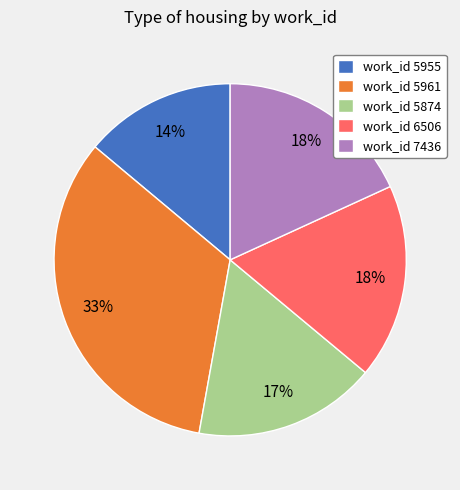

To the nearest percent, what is the difference between the largest and smallest slice percentages?

19%